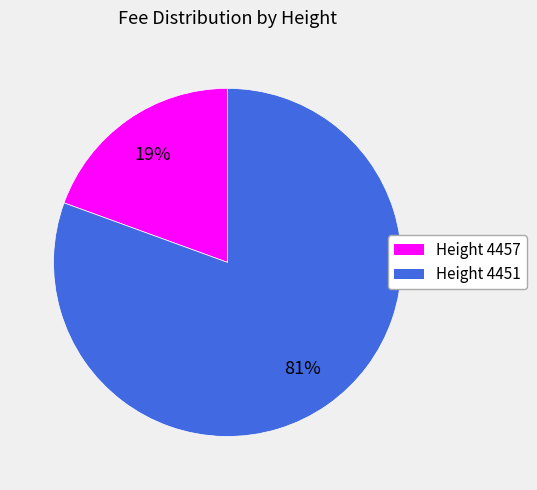

Is there a majority slice in this chart?

Yes